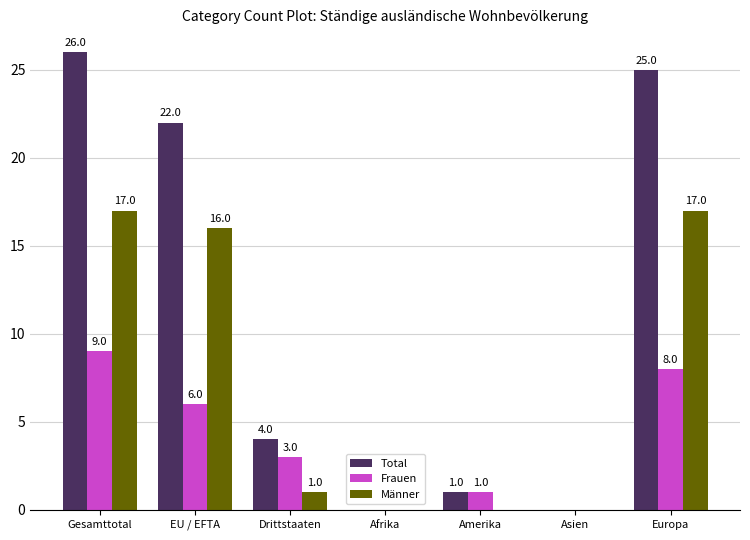

How many Frauen values are between 0 and 8?

6